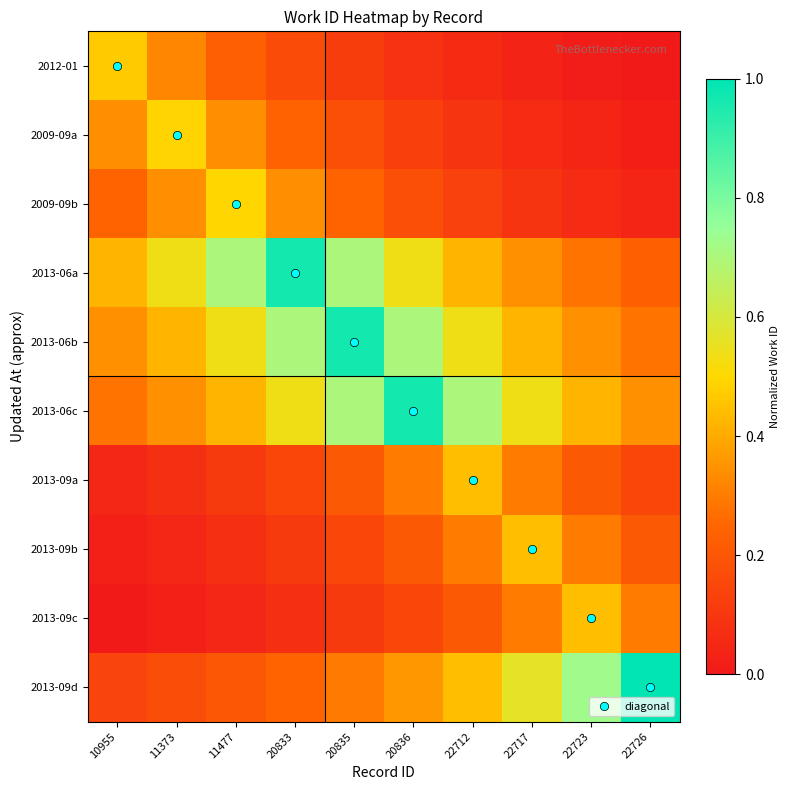

Reading left to right, transcribe all the data shown in this chart.

2012-01: 10955=0.5	11373=0.3	11477=0.2	20833=0.2	20835=0.1	20836=0.1	22712=0.1	22717=0.0	22723=0.0	22726=0.0
2009-09a: 10955=0.3	11373=0.5	11477=0.3	20833=0.2	20835=0.2	20836=0.1	22712=0.1	22717=0.1	22723=0.0	22726=0.0
2009-09b: 10955=0.2	11373=0.3	11477=0.5	20833=0.3	20835=0.2	20836=0.2	22712=0.1	22717=0.1	22723=0.1	22726=0.0
2013-06a: 10955=0.4	11373=0.5	11477=0.7	20833=1.0	20835=0.7	20836=0.5	22712=0.4	22717=0.3	22723=0.3	22726=0.2
2013-06b: 10955=0.3	11373=0.4	11477=0.5	20833=0.7	20835=1.0	20836=0.7	22712=0.5	22717=0.4	22723=0.3	22726=0.3
2013-06c: 10955=0.3	11373=0.3	11477=0.4	20833=0.5	20835=0.7	20836=1.0	22712=0.7	22717=0.5	22723=0.4	22726=0.3
2013-09a: 10955=0.0	11373=0.1	11477=0.1	20833=0.1	20835=0.2	20836=0.3	22712=0.4	22717=0.3	22723=0.2	22726=0.1
2013-09b: 10955=0.0	11373=0.0	11477=0.1	20833=0.1	20835=0.1	20836=0.2	22712=0.3	22717=0.4	22723=0.3	22726=0.2
2013-09c: 10955=0.0	11373=0.0	11477=0.0	20833=0.1	20835=0.1	20836=0.1	22712=0.2	22717=0.3	22723=0.4	22726=0.3
2013-09d: 10955=0.1	11373=0.2	11477=0.2	20833=0.2	20835=0.3	20836=0.4	22712=0.4	22717=0.6	22723=0.7	22726=1.0